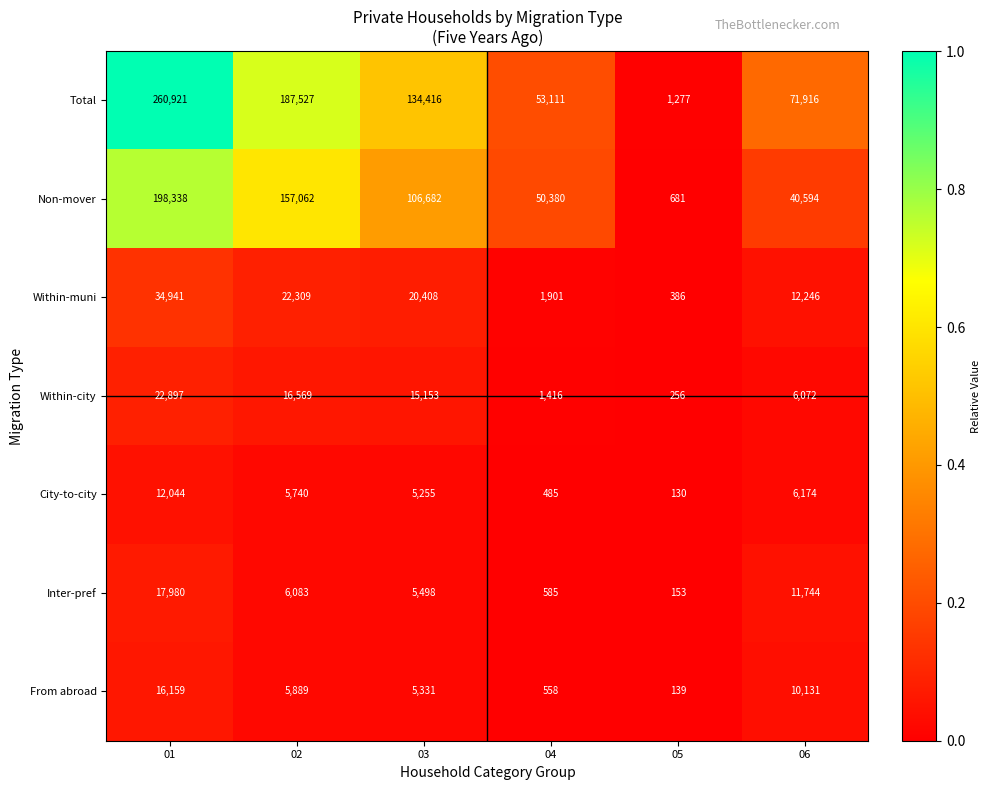

How many data points does each series have?

6